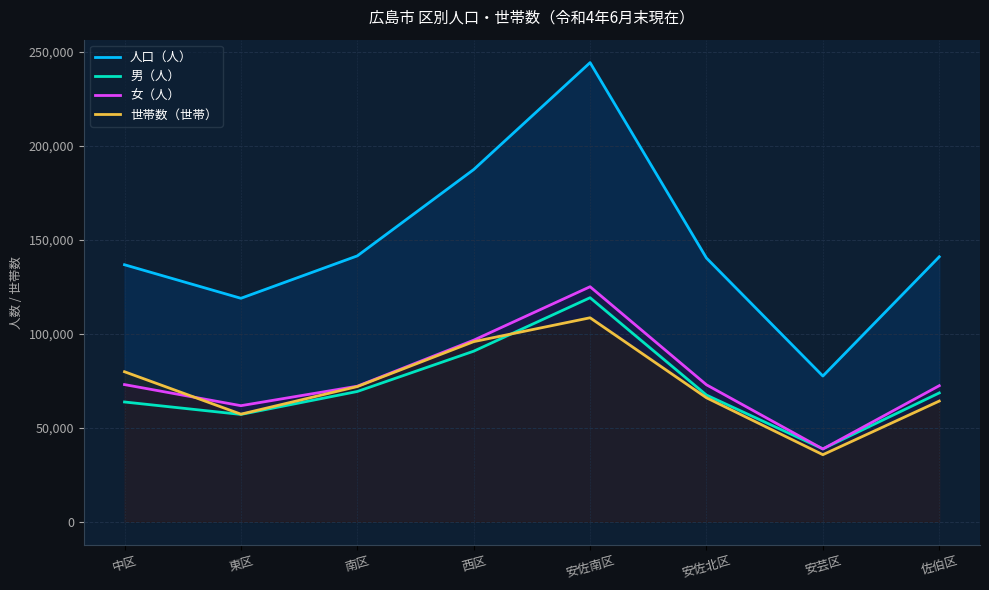

Where is 人口（人） nearest to the value 160836?

南区